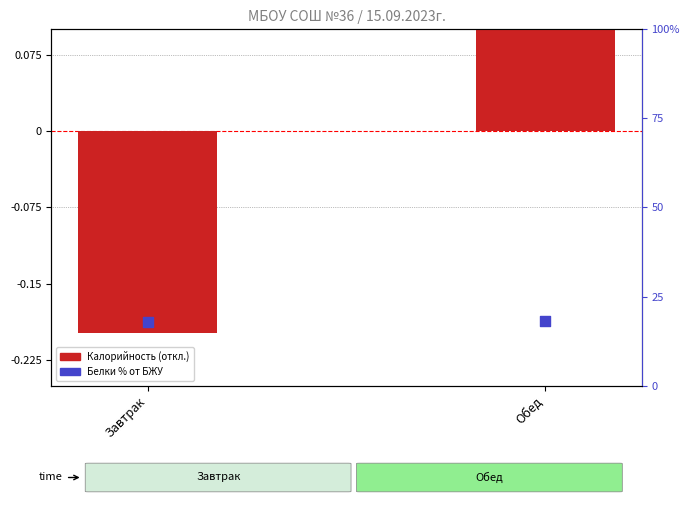

Which series has the largest total across all categories?

Белки % от БЖУ